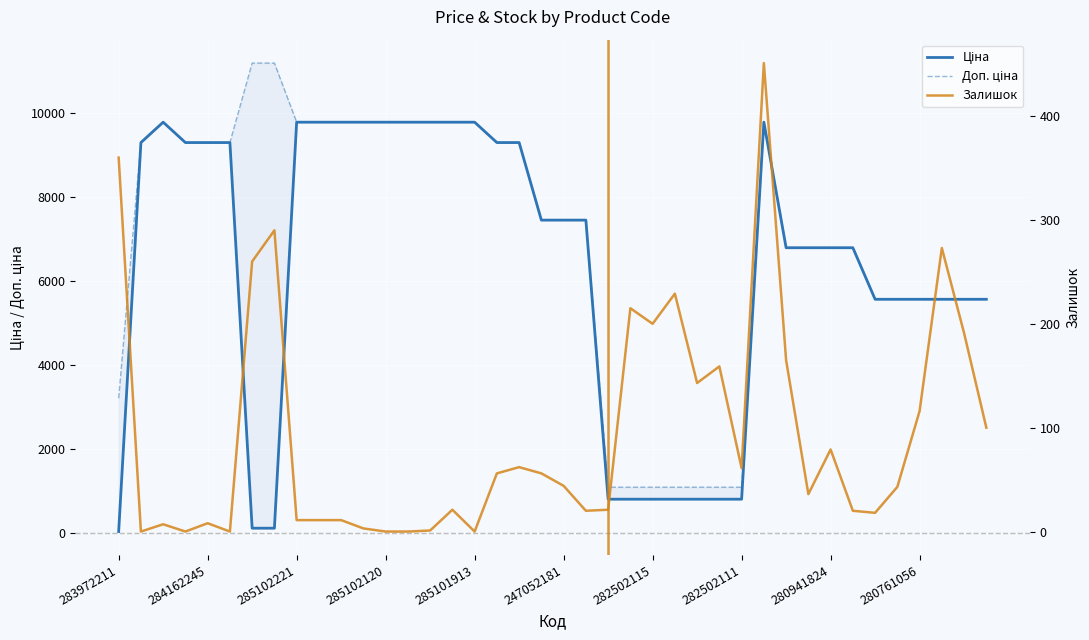

Is this an area chart (filled region under the line)?

No